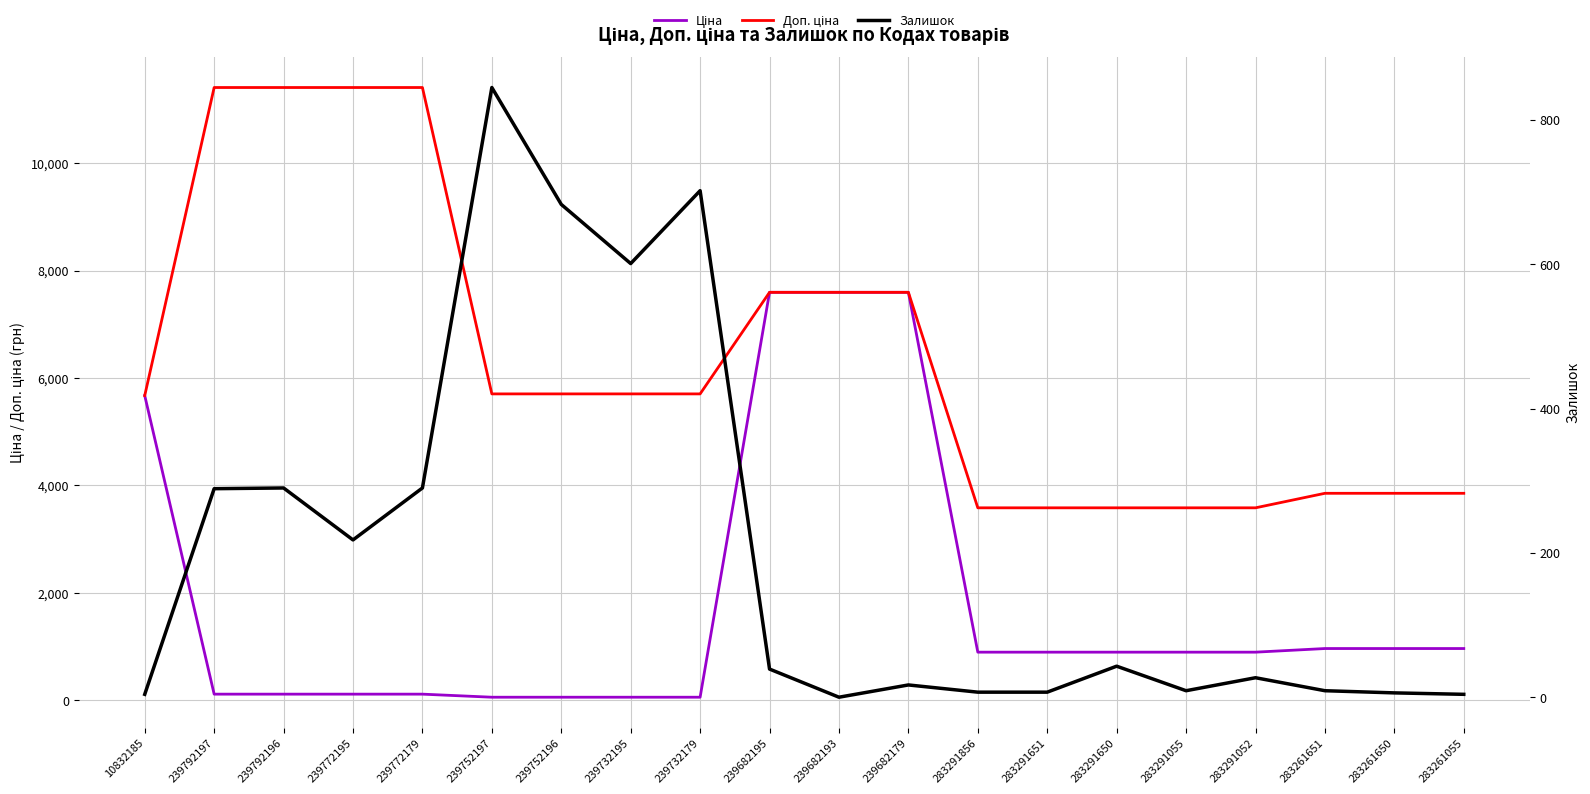

Reading left to right, transcribe all the data shown in this chart.

Ціна: 5673.8	114.1	114.1	114.1	114.1	57.0	57.0	57.0	57.0	7596.5	7596.5	7596.5	895.9	895.9	895.9	895.9	895.9	963.5	963.5	963.5
Доп. ціна: 5673.8	11410.0	11410.0	11410.0	11410.0	5705.0	5705.0	5705.0	5705.0	7596.5	7596.5	7596.5	3583.6	3583.6	3583.6	3583.6	3583.6	3854.0	3854.0	3854.0
Залишок: 4.0	289.0	290.0	218.0	290.0	845.0	683.0	601.0	702.0	39.0	0.0	17.0	7.0	7.0	43.0	9.0	27.0	9.0	6.0	4.0